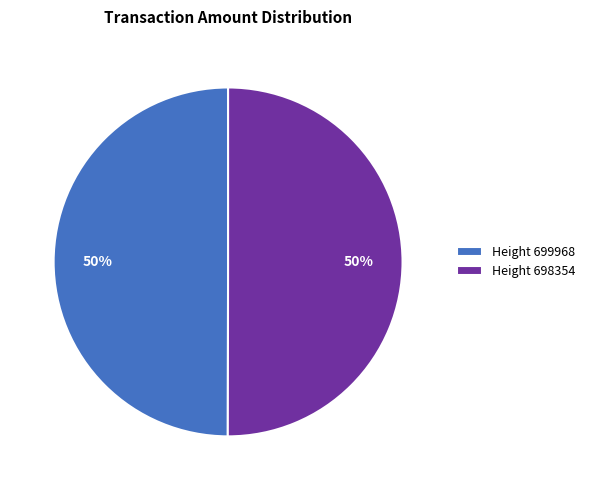

To the nearest percent, what percentage of the pie is Height 698354?

50%